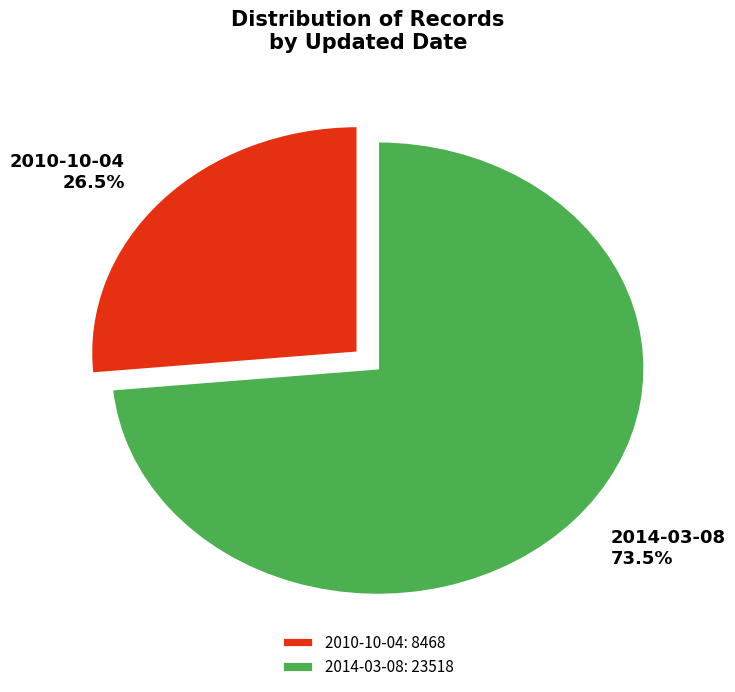

True or false: 2010-10-04 accounts for 39% of the total.

False